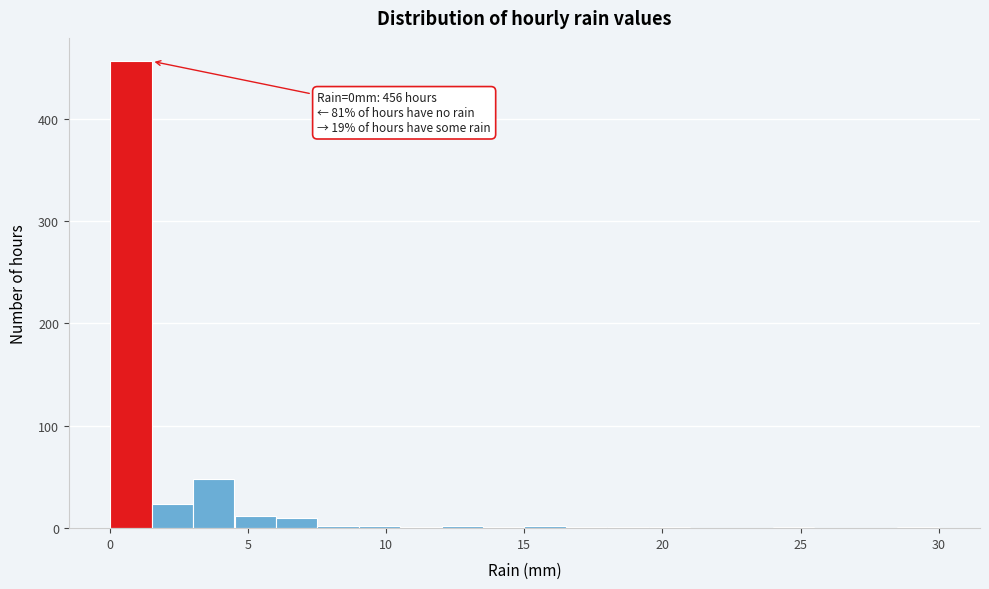

Read against the x-axis, roughly where is the centre of the tallest bar?

1.0